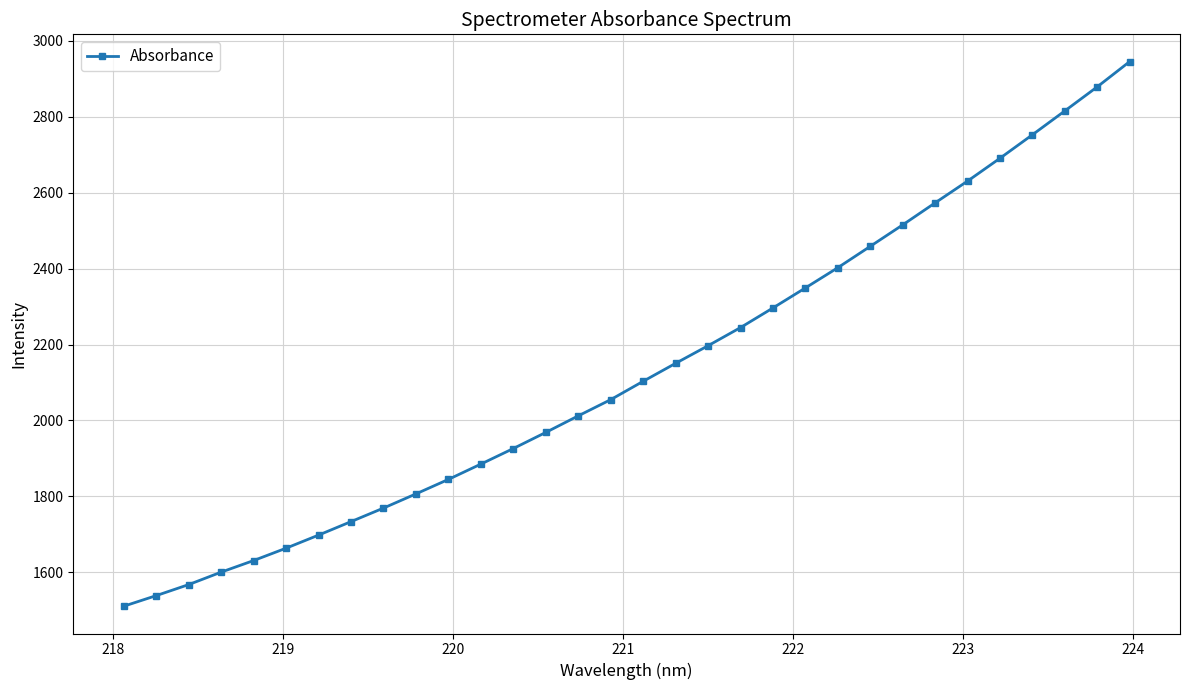

True or false: there are more than 2 points higher than both neighbors.

False